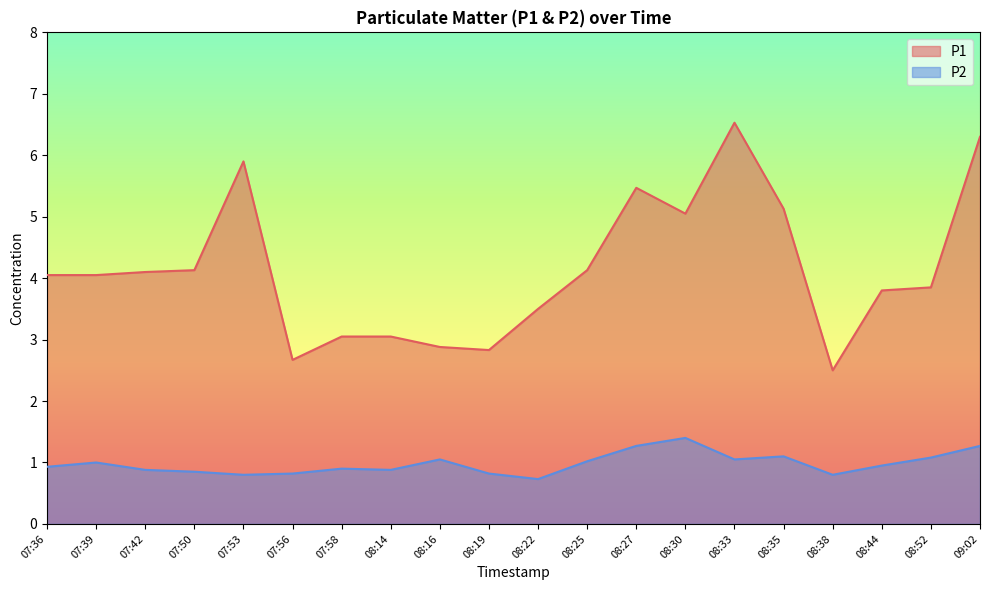

What are all the series names shown in the legend?

P1, P2